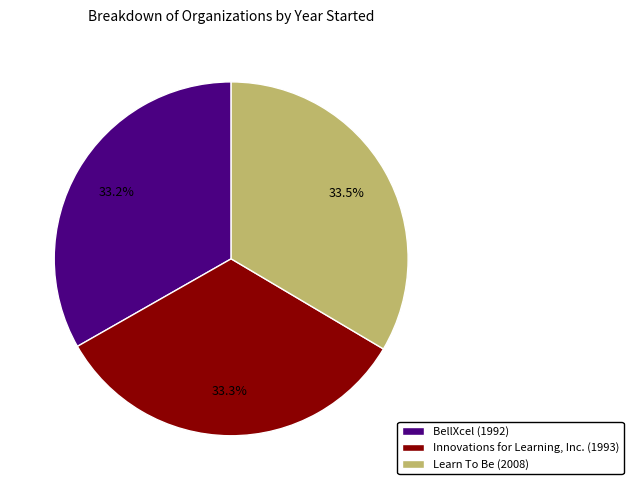

To the nearest percent, what portion does BellXcel represent?

33%